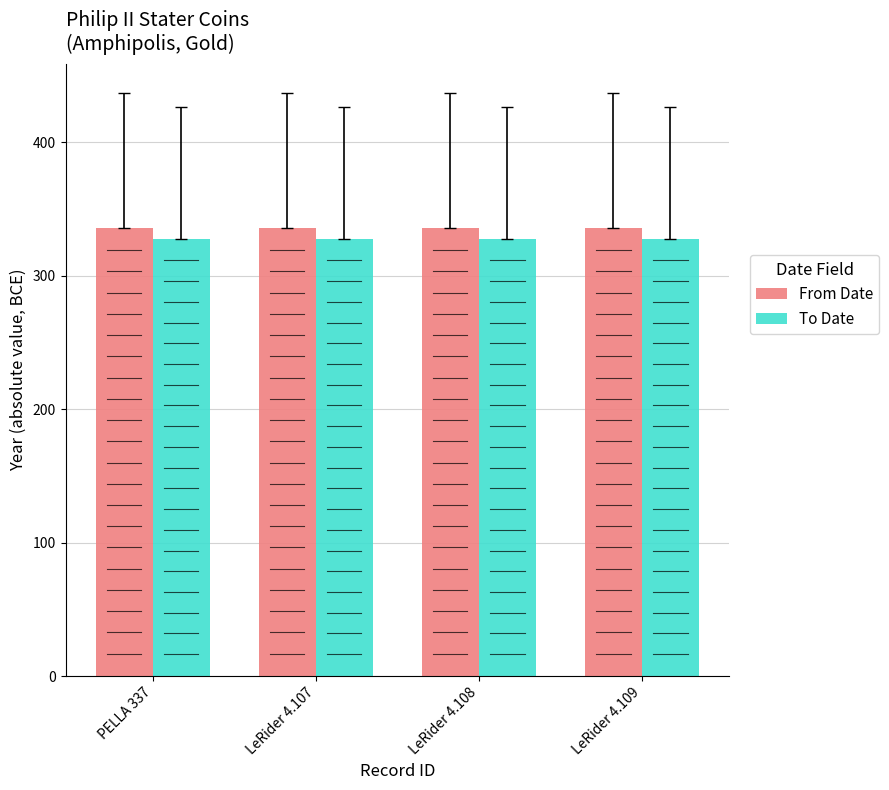

Is it true that To Date equals 328 at LeRider 4.109?

True